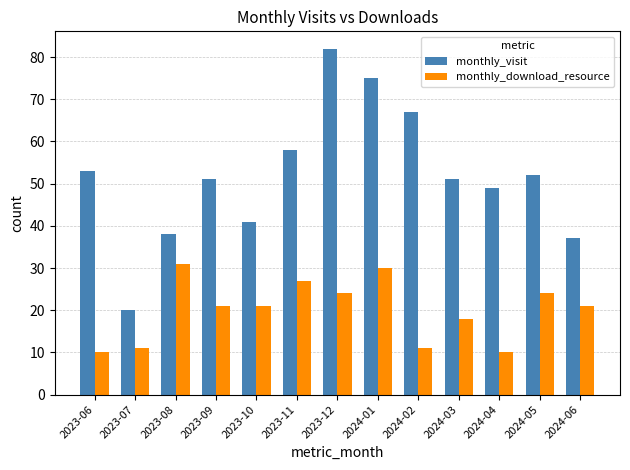

Is the value of monthly_download_resource at 2024-02 greater than the value of monthly_visit at 2024-05?

No